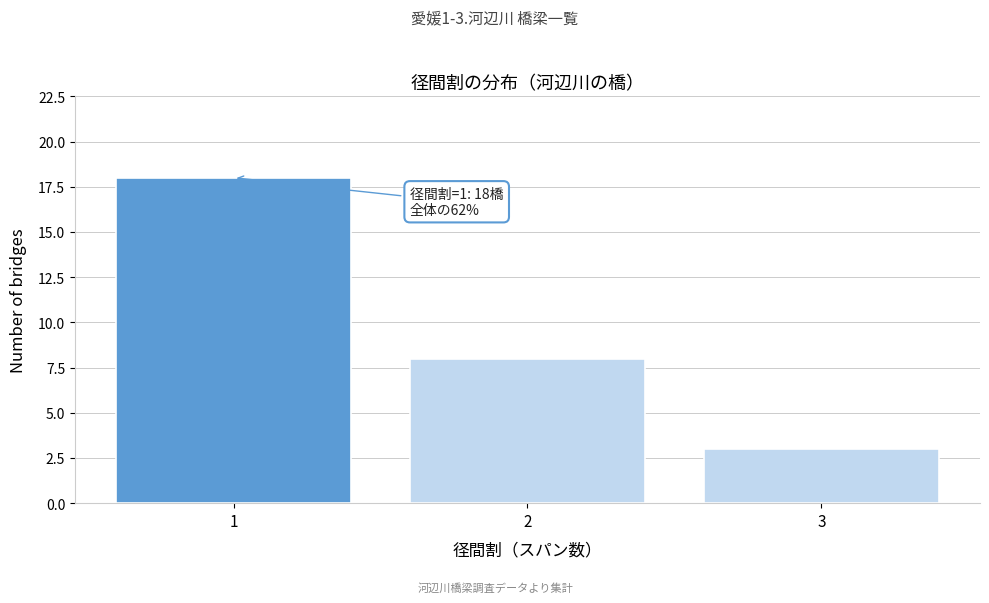

Over which range of the x-axis is the bar tallest?

0.5 to 1.5